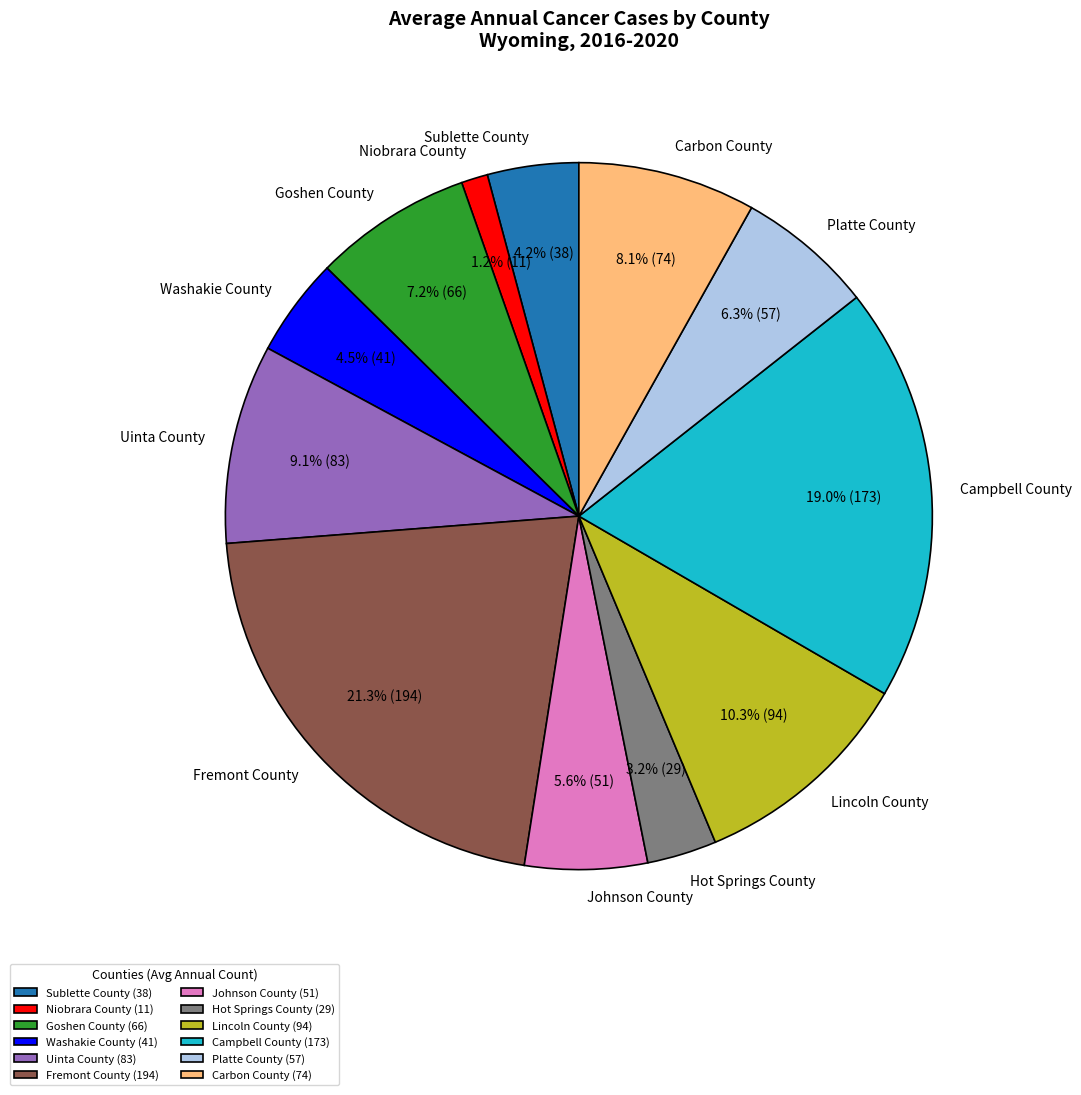

Does Lincoln County account for over 50% of the chart?

No